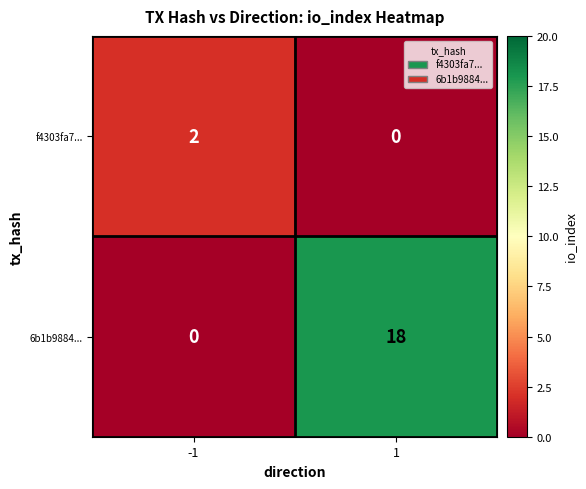

Which series has the widest spread of values?

6b1b9884...